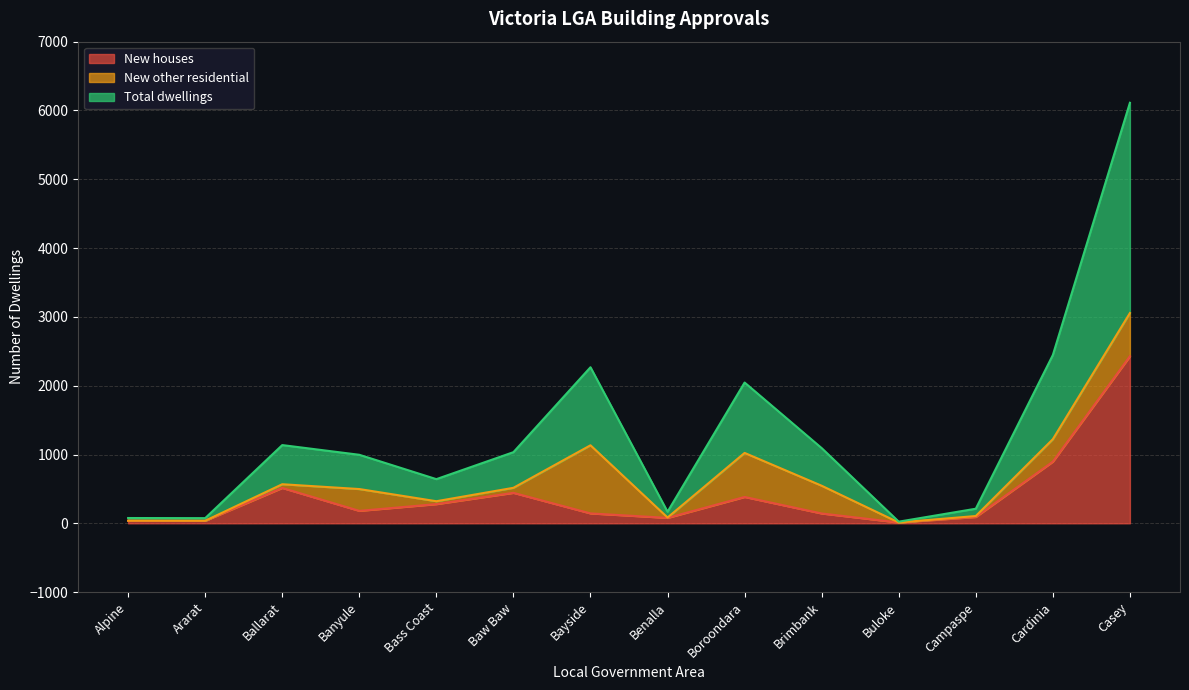

At which category does the chart reach its peak across all series?

Casey